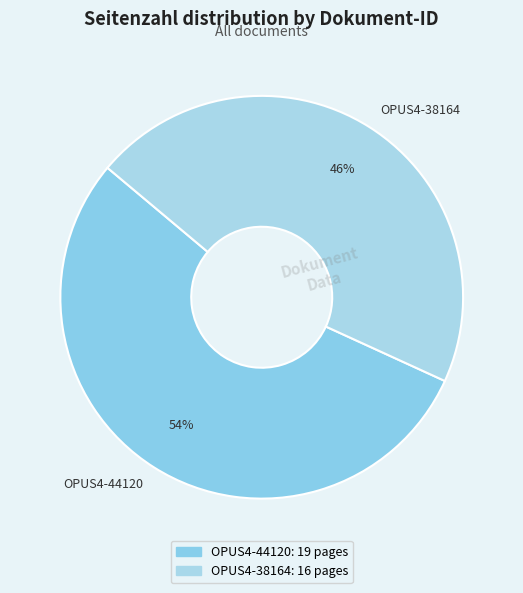

To the nearest percent, what is the combined percentage of OPUS4-44120 and OPUS4-38164?

100%